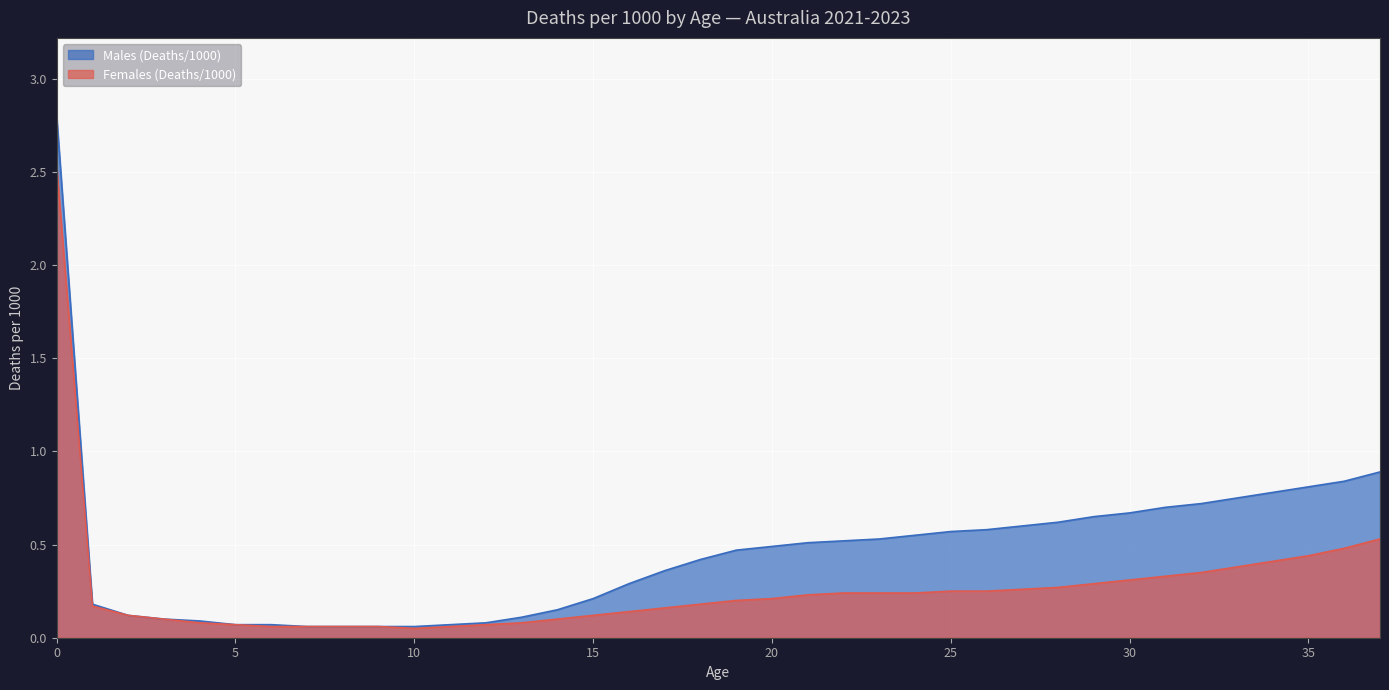

True or false: Males (Deaths/1000) has more than 0 interior local peaks.

False